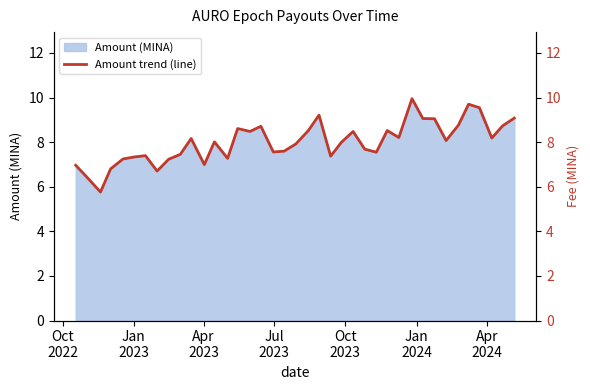

What is the highest value of the Amount (MINA) series?

9.9